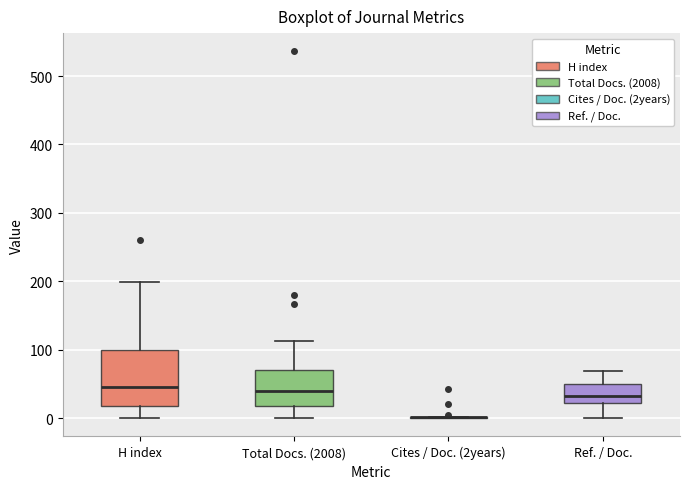

Comparing the boxes themselves (not the whiskers), which one is the tallest?

H index